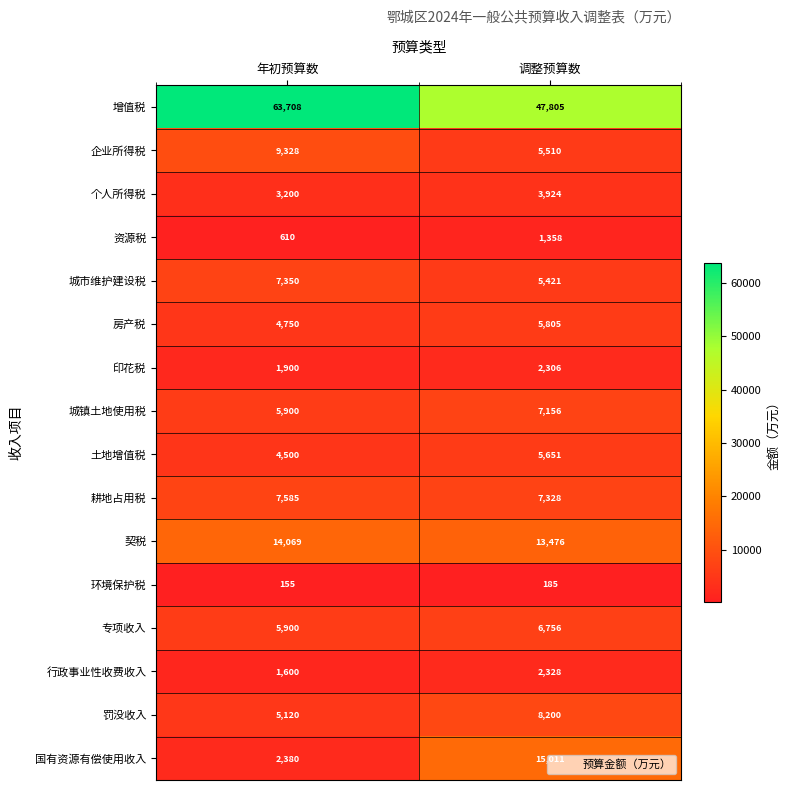

The value of 专项收入 at 年初预算数 is 5900. True or false?

True